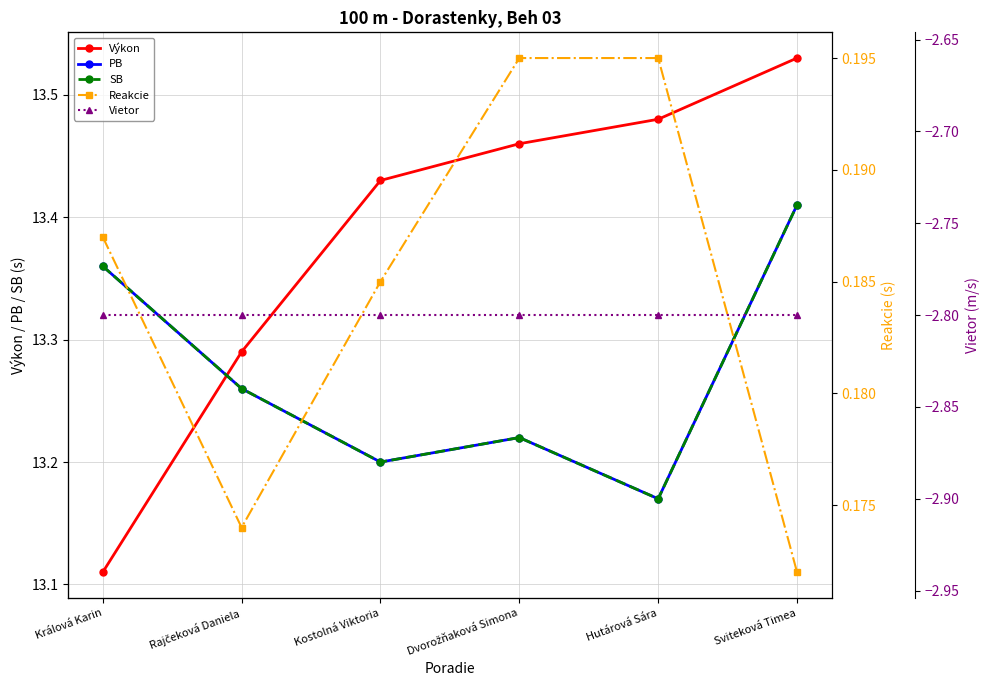

What value does the PB series have at Rajčeková Daniela?

13.3